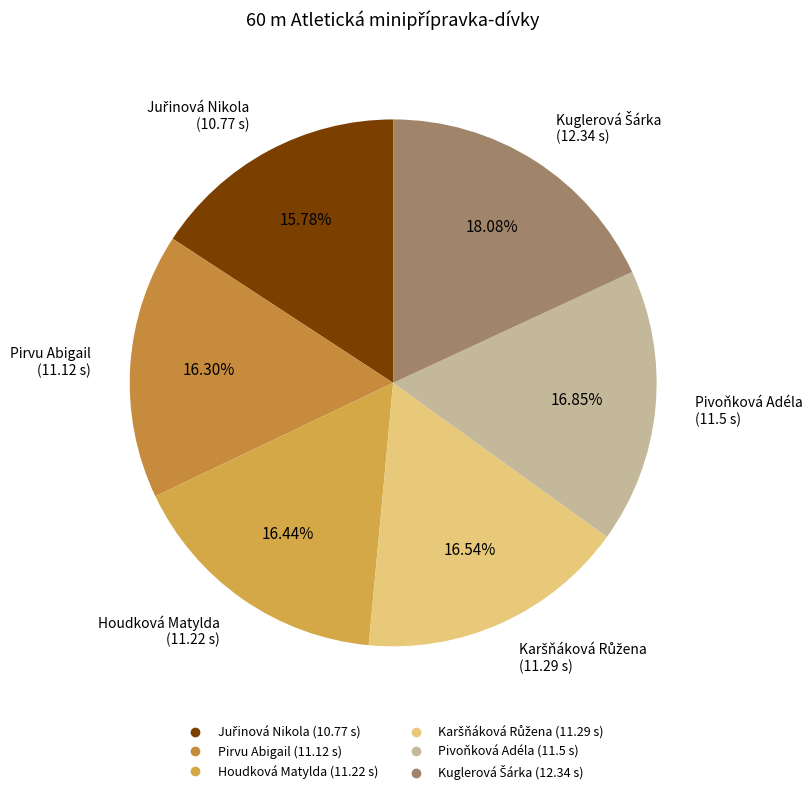

How many segments does this pie chart have?

6